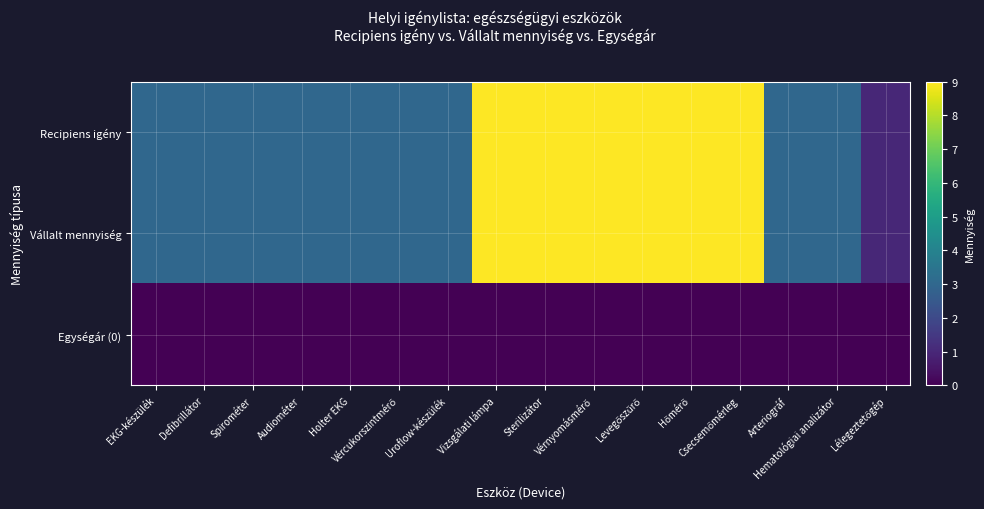

Which label corresponds to the smallest value in the chart?

EKG-készülék